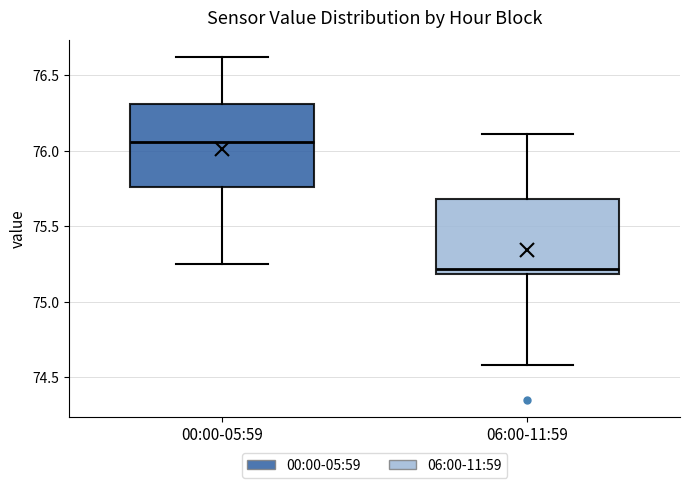

Reading left to right, read every box against the y-axis: the position of its median line, the range the box covers, and the ends of its whiskers. The values are not printed on the chart, so give them approximately, as read against the axis.

00:00-05:59: median 76.05, box 75.75 to 76.30, whiskers 75.25 to 76.60
06:00-11:59: median 75.20 (just above the box's lower edge), box 75.20 to 75.70, whiskers 74.60 to 76.10